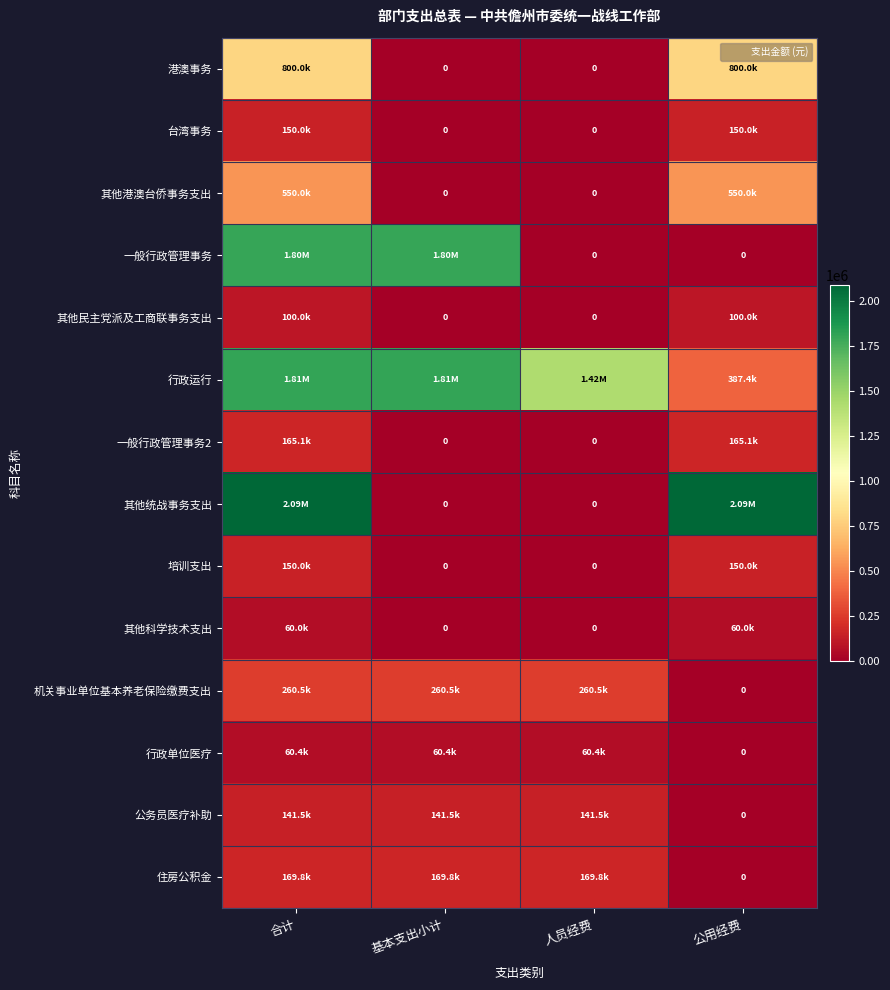

What is the difference between the 行政单位医疗 values at 合计 and 公用经费?

60371.8